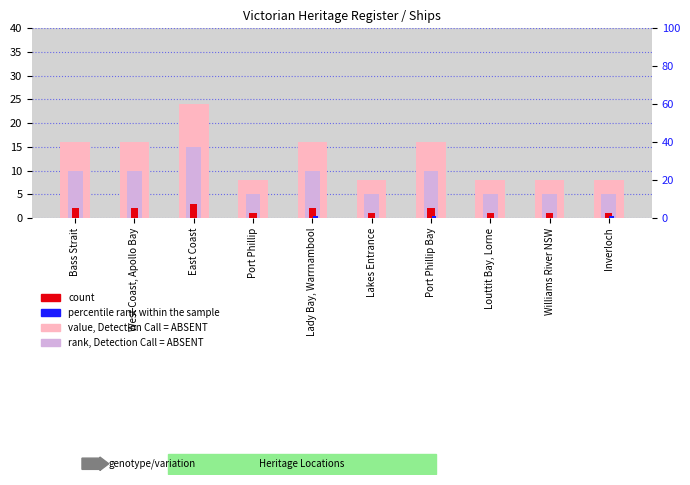

List the series in order of their peak value, highest first.

value, Detection Call = ABSENT, rank, Detection Call = ABSENT, count, percentile rank within the sample